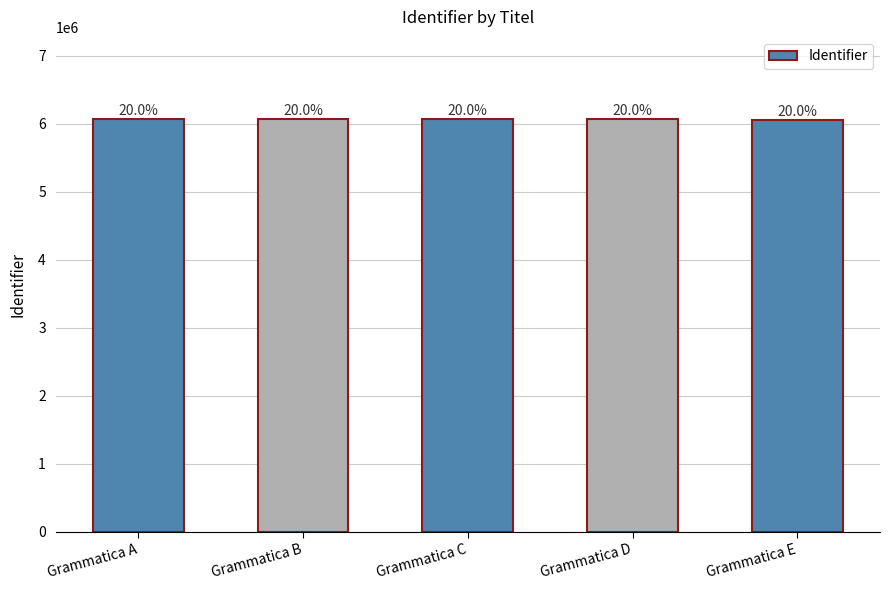

True or false: the data shows 2506658 at Grammatica D.

False